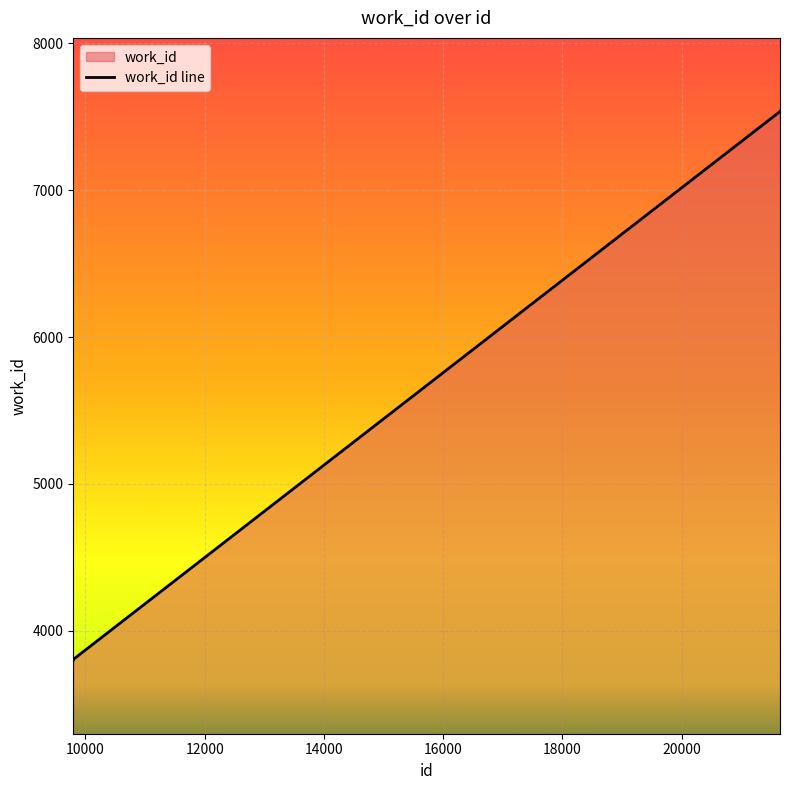

At which label is the value closest to 5668?

9818